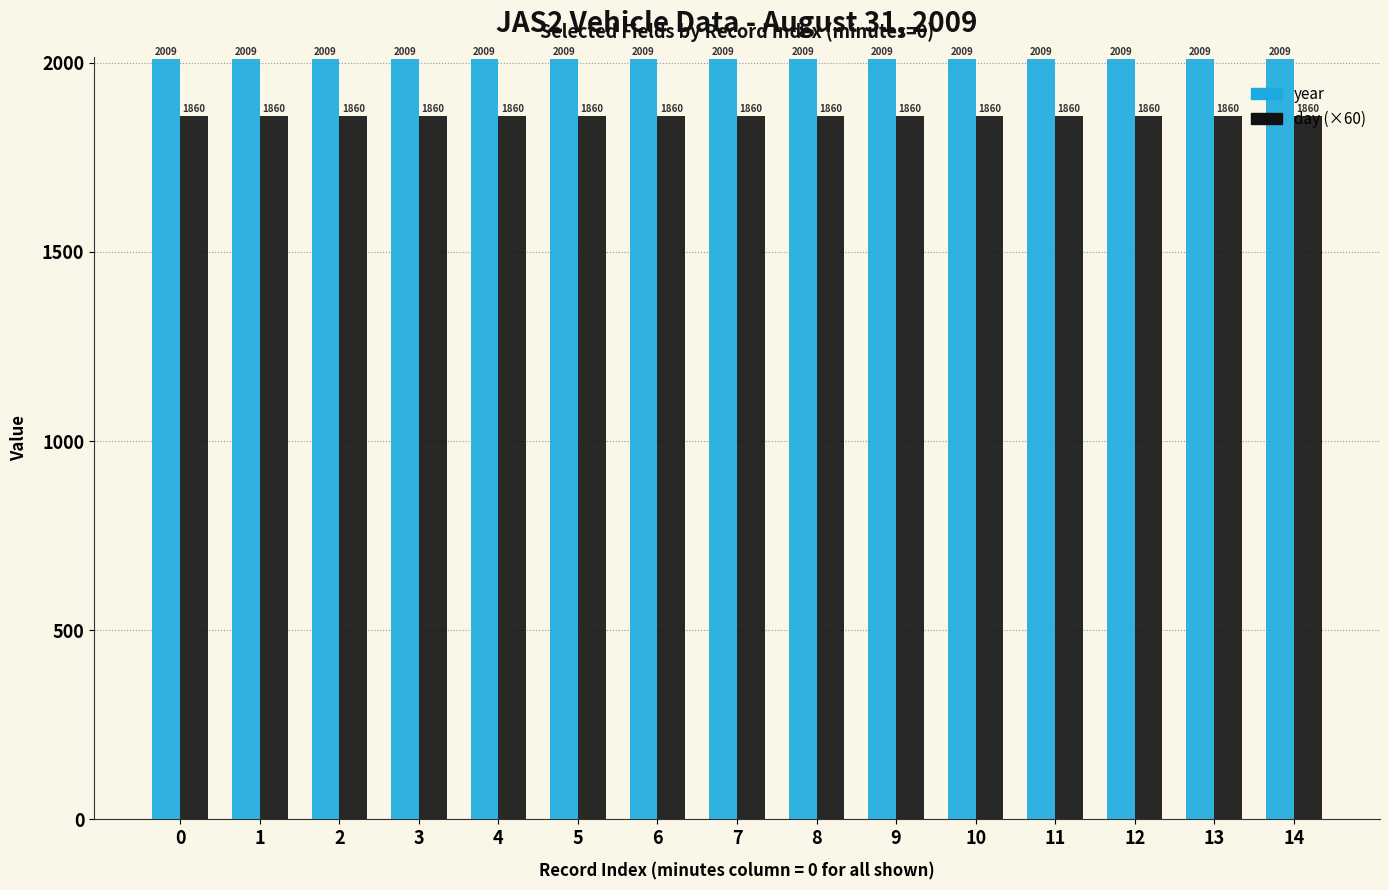

Does the chart contain stacked bars?

No